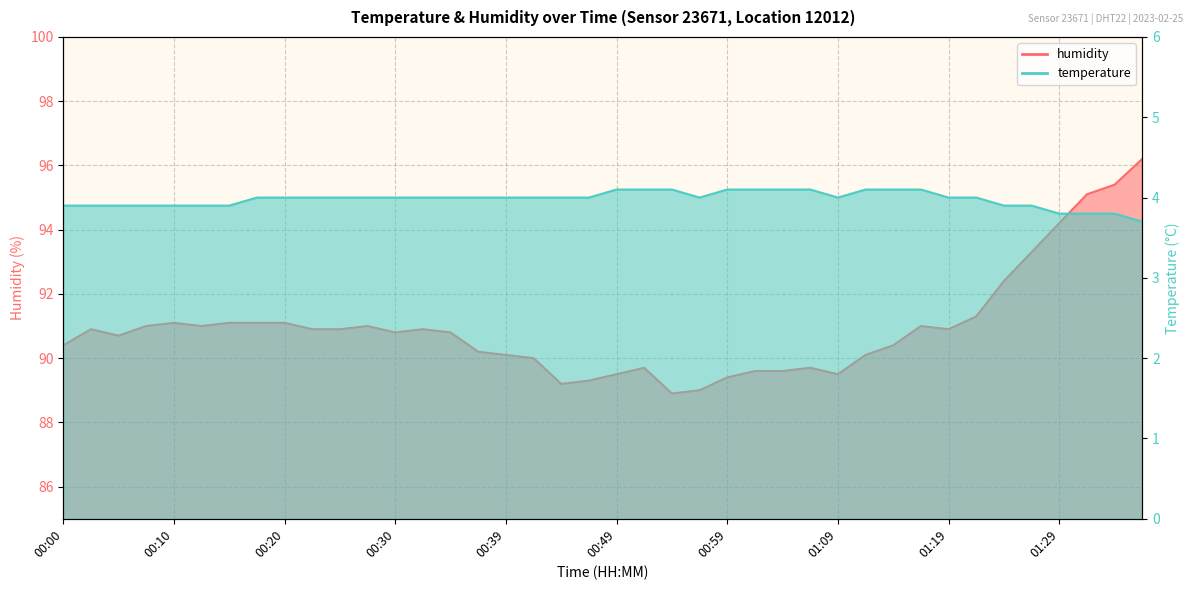

What is the smallest value displayed?

3.7